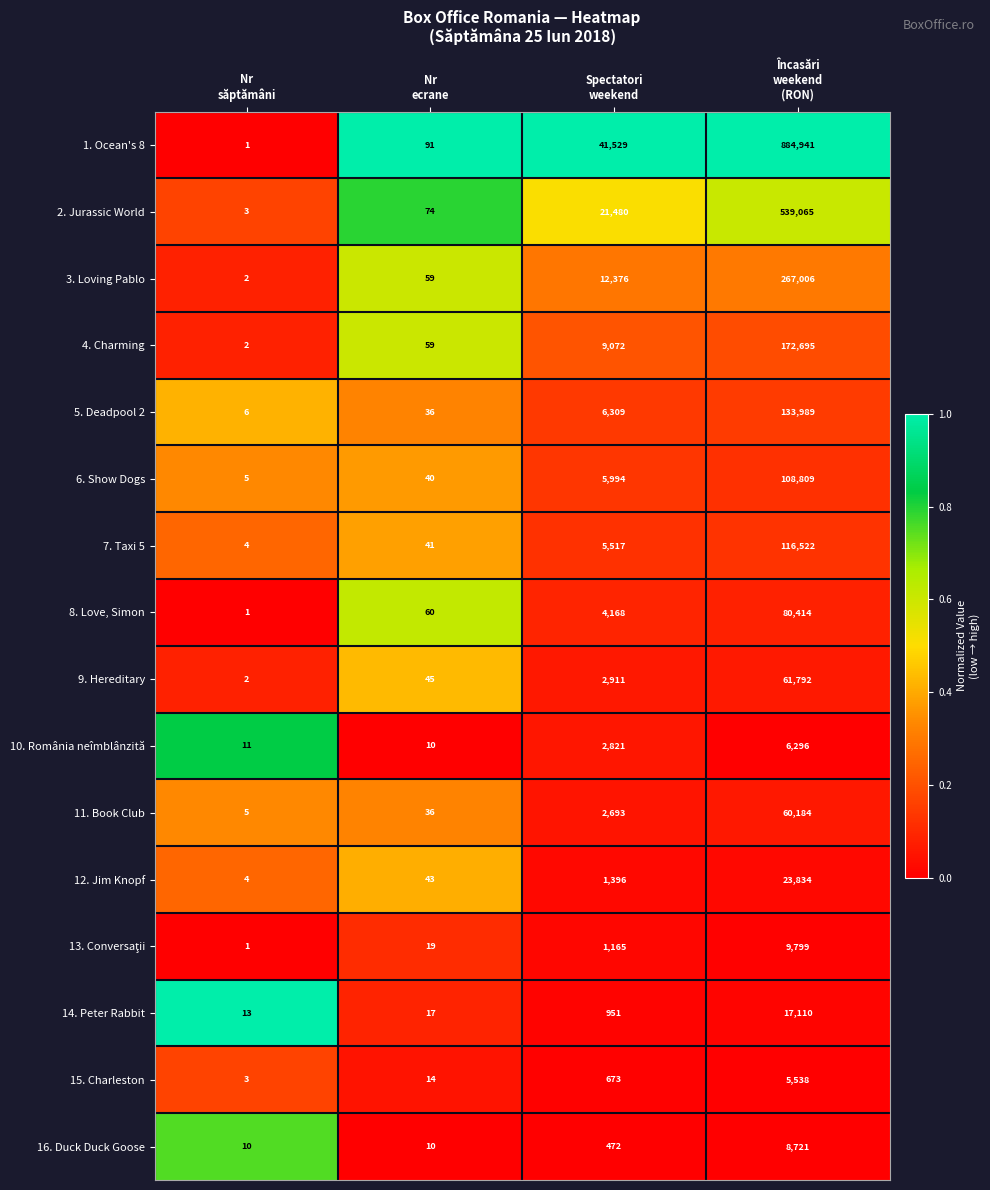

Which series has the largest range (max minus min)?

1. Ocean's 8